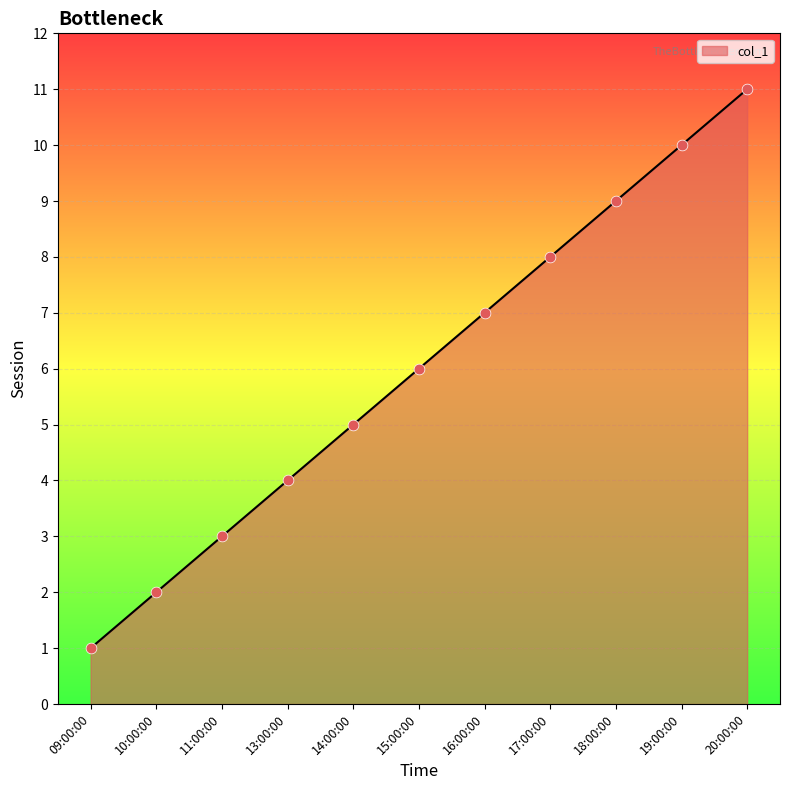

Approximately how many times larger is the value at 15:00:00 compared to 20:00:00?

0.5